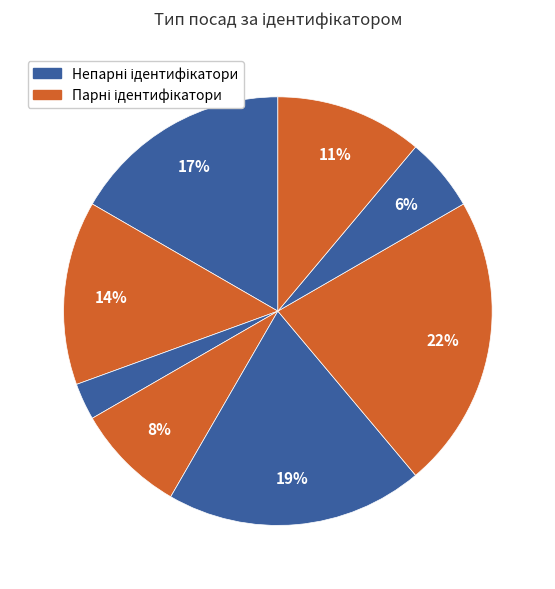

How many slices are in this pie chart?

8